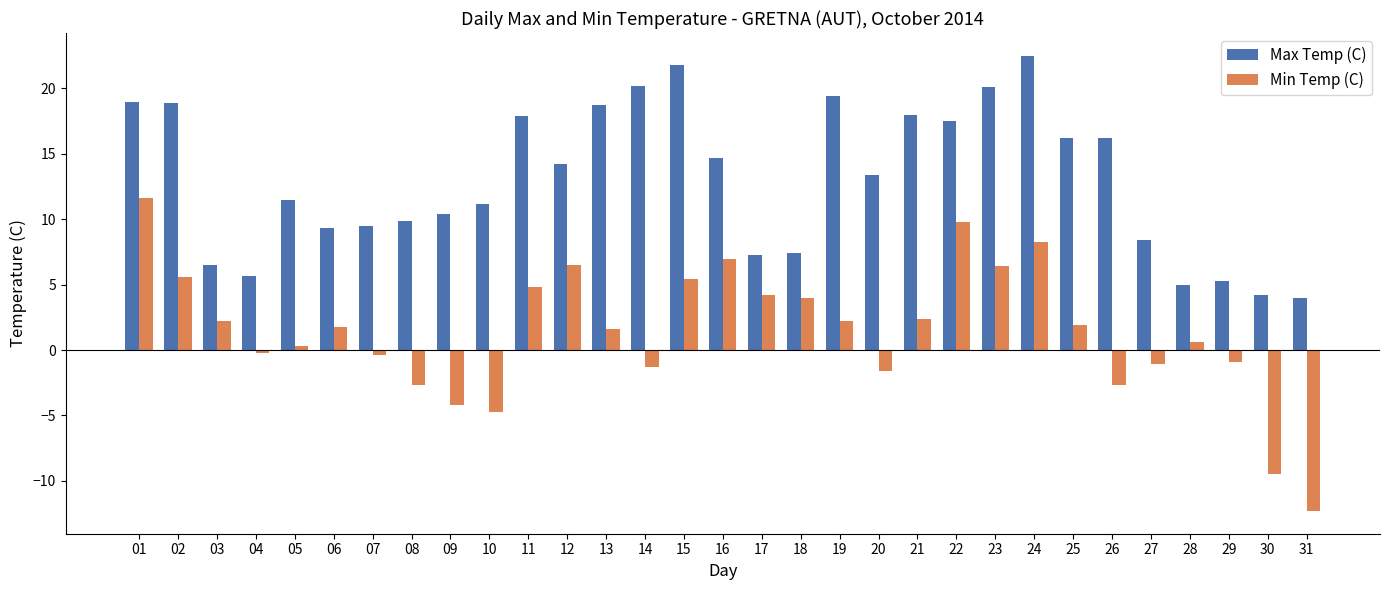

What are all the series names shown in the legend?

Max Temp (C), Min Temp (C)